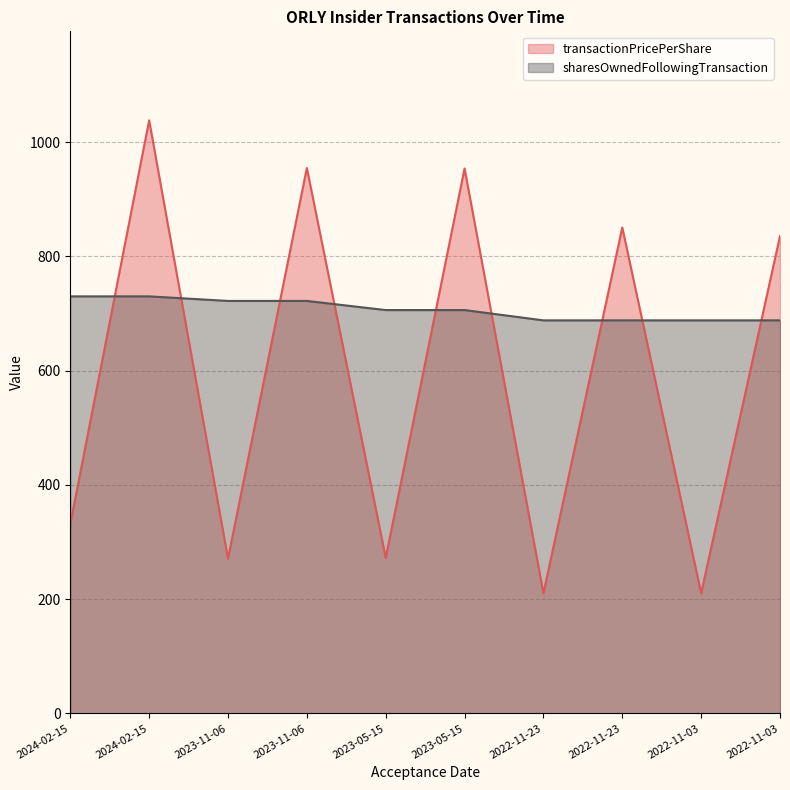

Is the value of transactionPricePerShare at 2023-05-15 greater than the value of sharesOwnedFollowingTransaction at 2024-02-15?

No